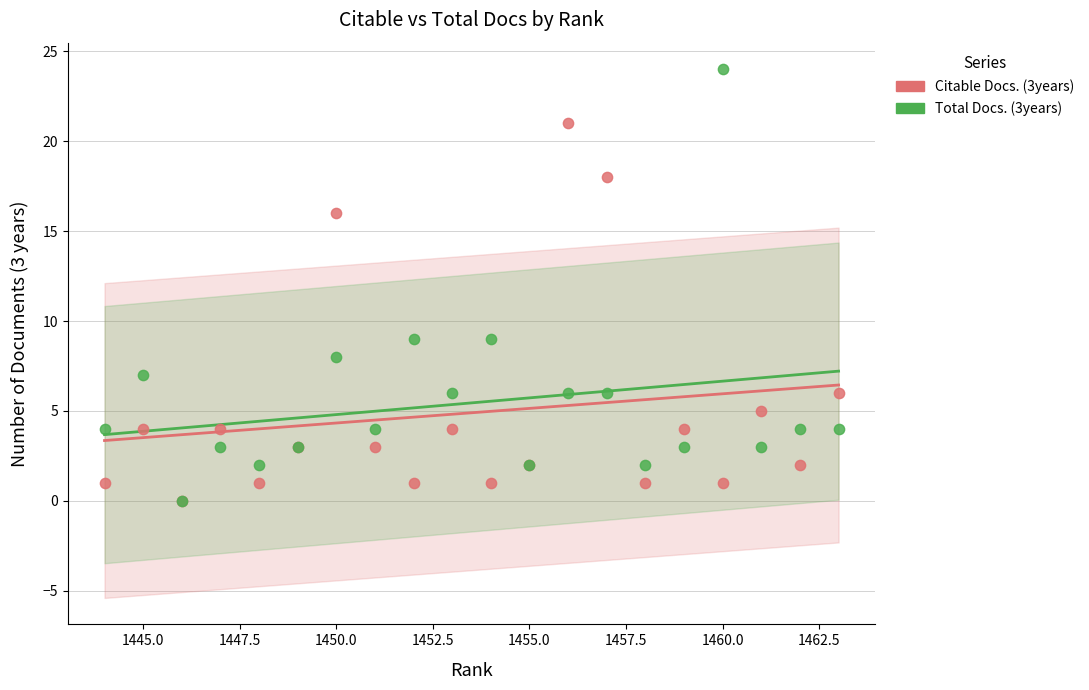

What is the total value across all series at 1445.0?

11